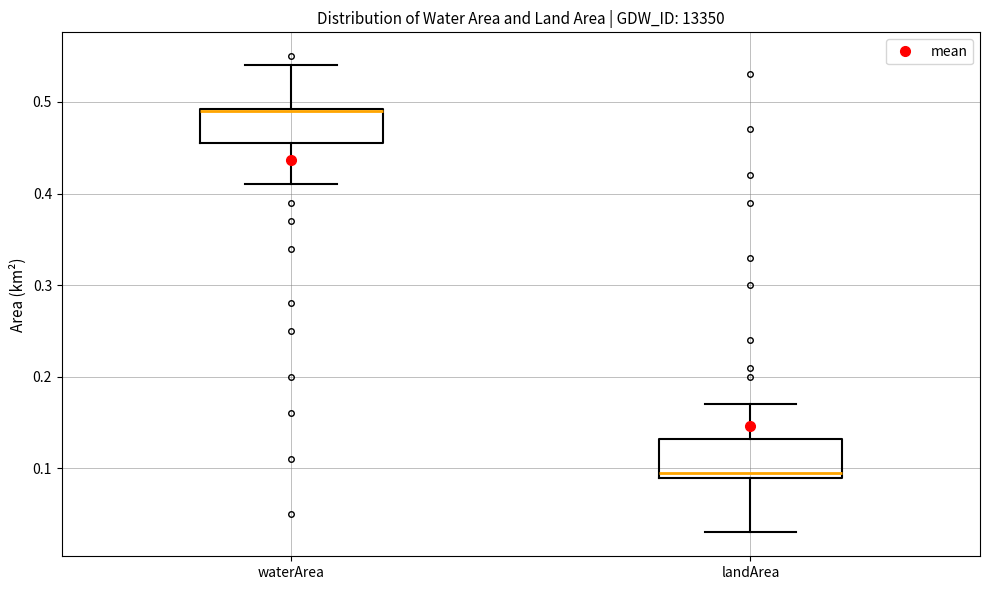

Reading left to right, transcribe this box plot: for each box, give where its median line is, the range the box spans, and where its two whiskers end, as read against the y-axis. The values are not printed on the chart, so give them approximately, as read against the axis.

waterArea: median 0.49, box 0.46 to 0.49, whiskers 0.41 to 0.54
landArea: median 0.10, box 0.09 to 0.13, whiskers 0.03 to 0.17